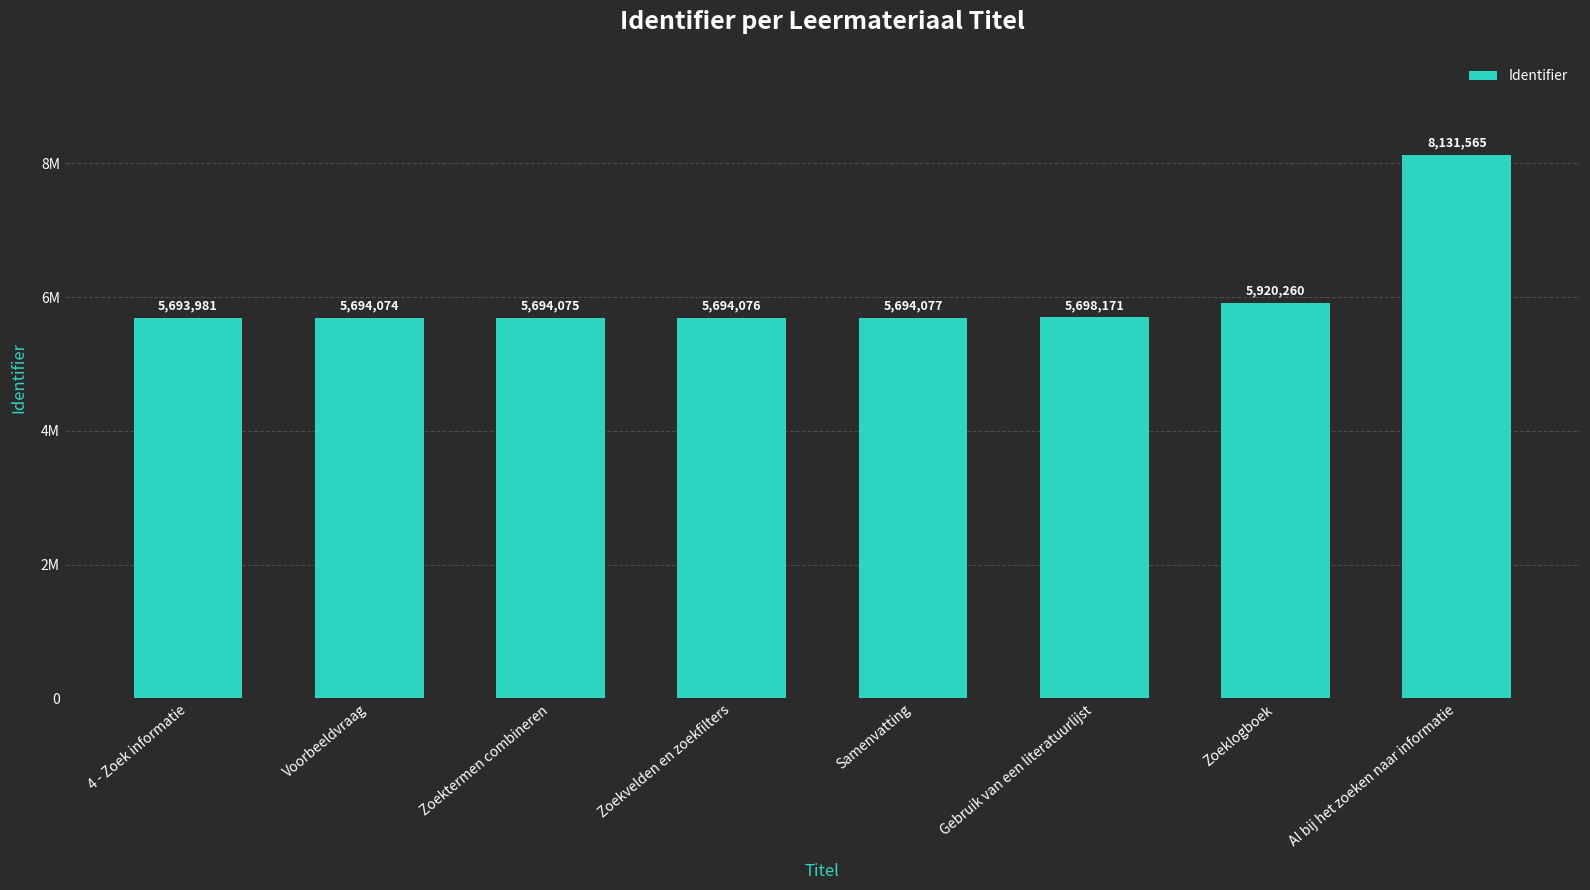

Which category has the lowest value across all series?

4 - Zoek informatie